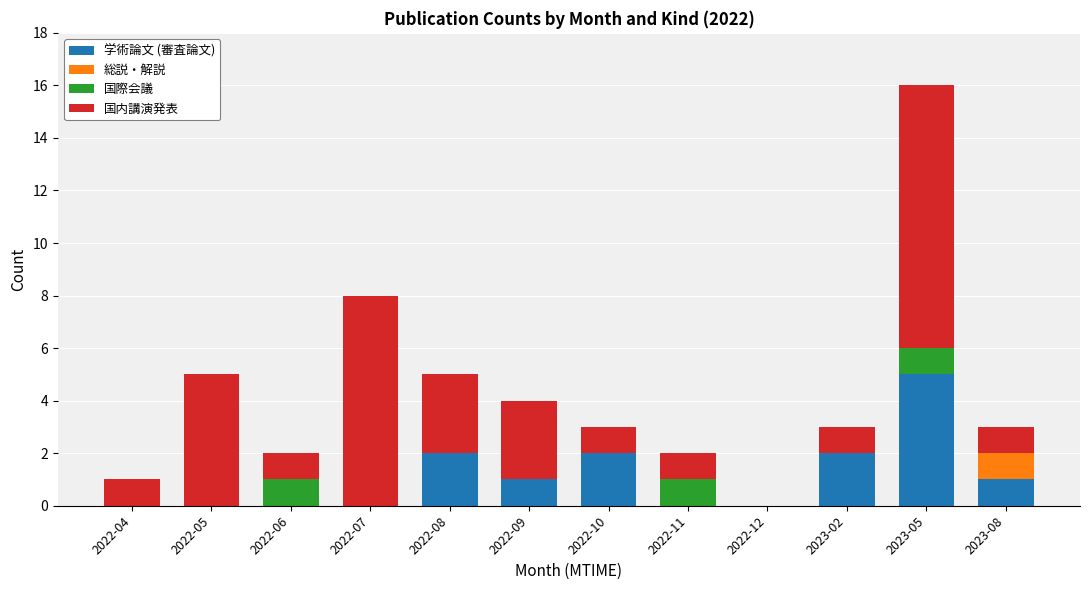

What is the total value across all series at 2023-05?

16